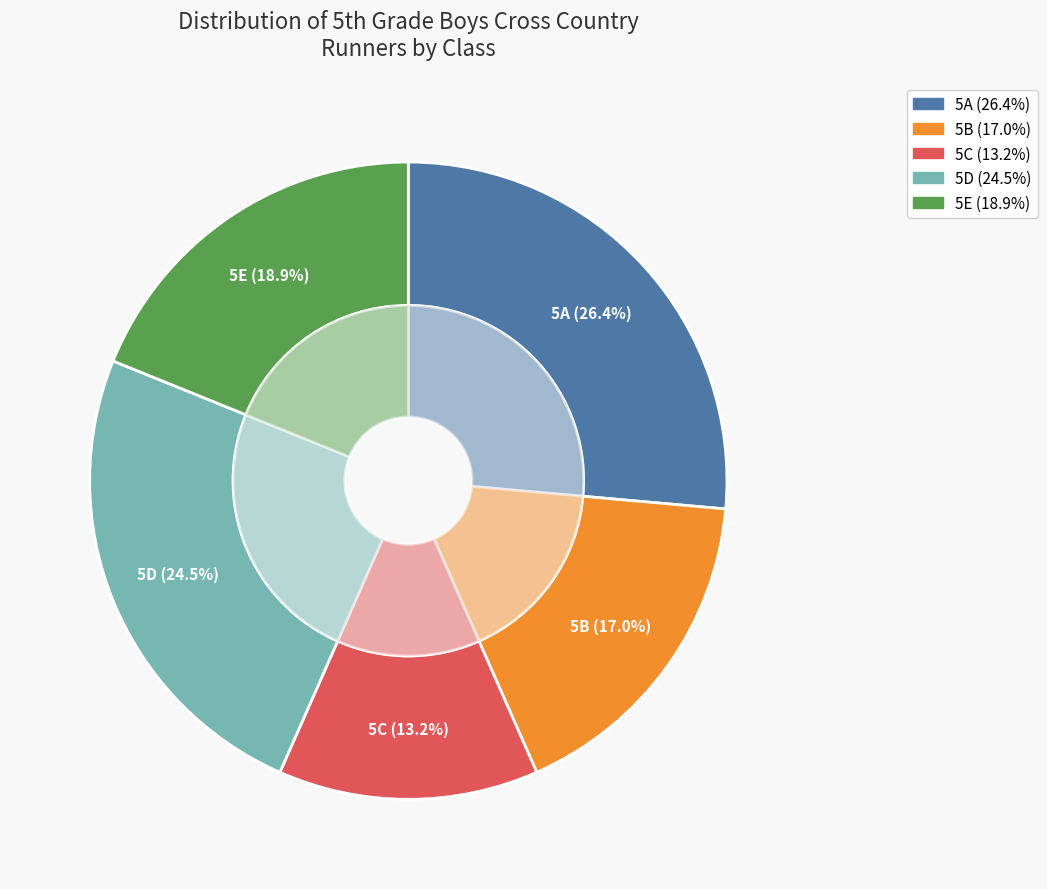

True or false: 5D accounts for 8% of the total.

False